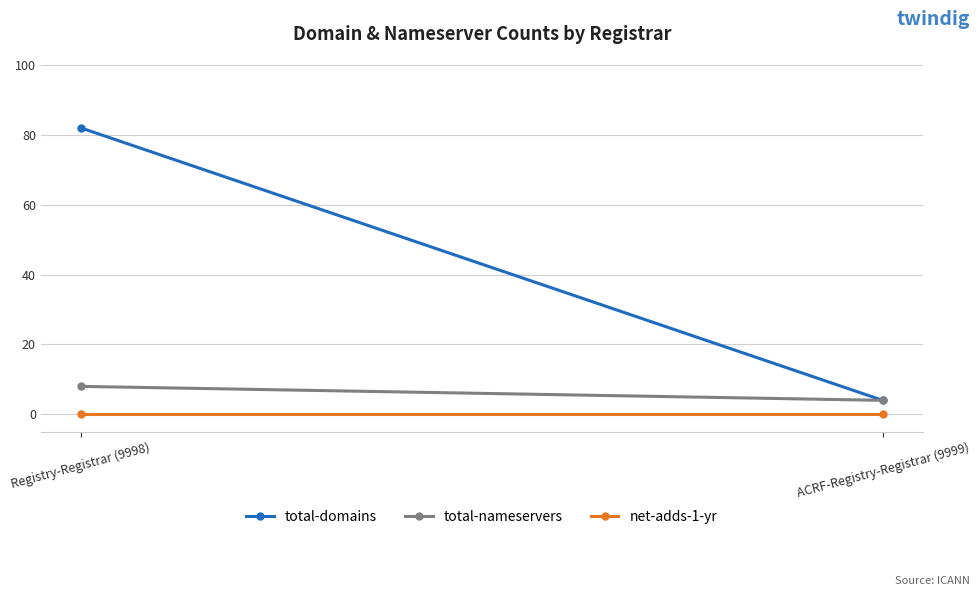

Where is net-adds-1-yr nearest to the value 0?

Registry-Registrar (9998)